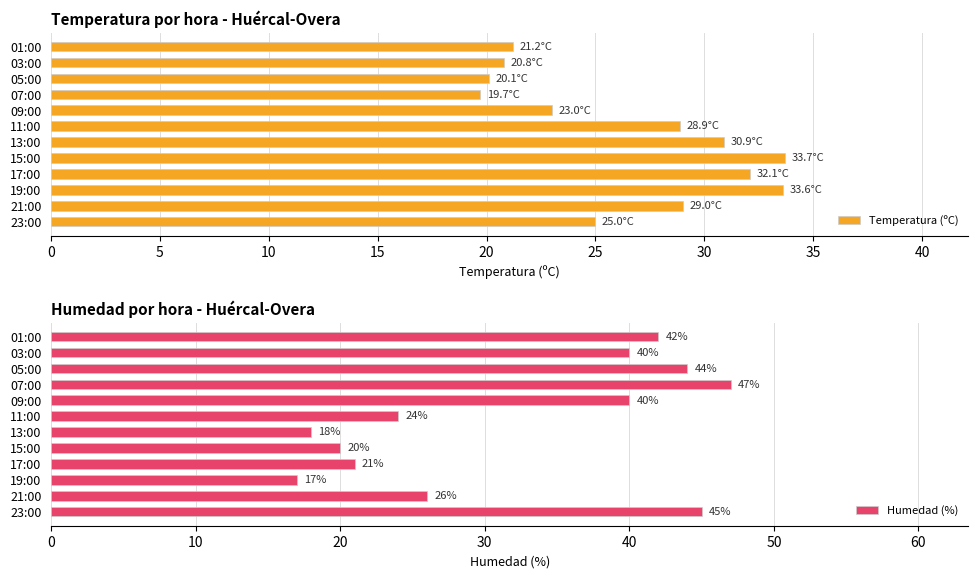

Reading left to right, what are all the values shown in this chart?

Temperatura (ºC): 25.0	29.0	33.6	32.1	33.7	30.9	28.9	23.0	19.7	20.1	20.8	21.2
Humedad (%): 45.0	26.0	17.0	21.0	20.0	18.0	24.0	40.0	47.0	44.0	40.0	42.0